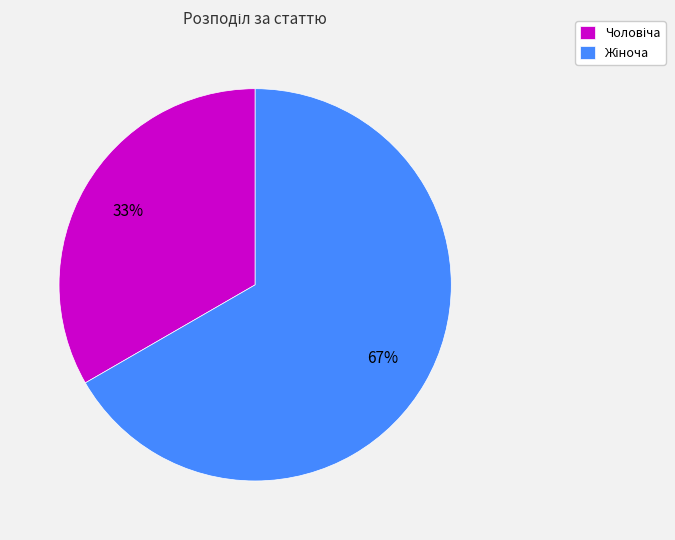

To the nearest percent, what is the average slice percentage?

50%